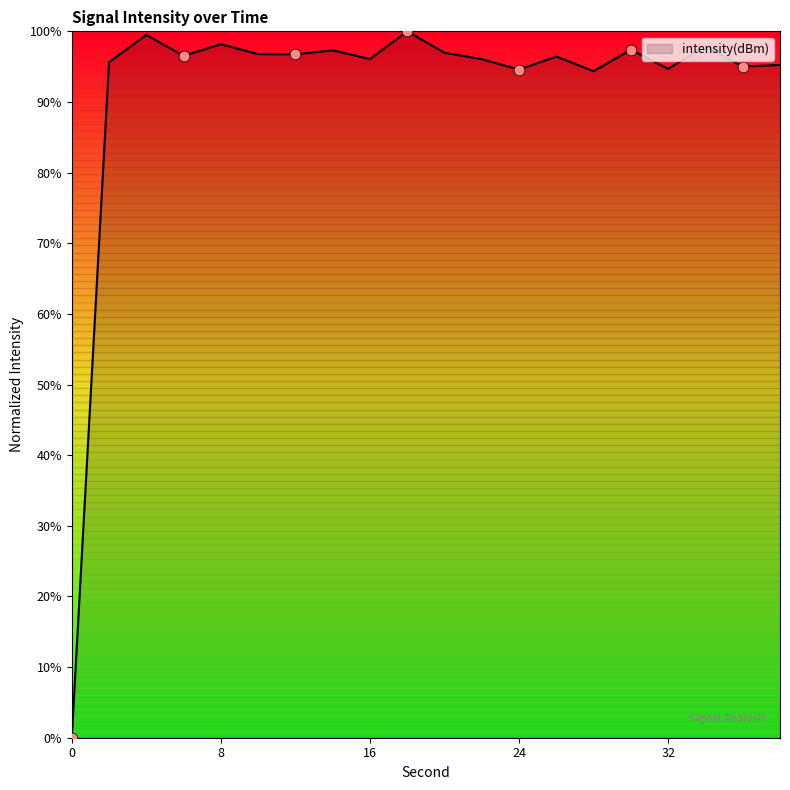

What is the difference between the maximum and minimum values?

100.0